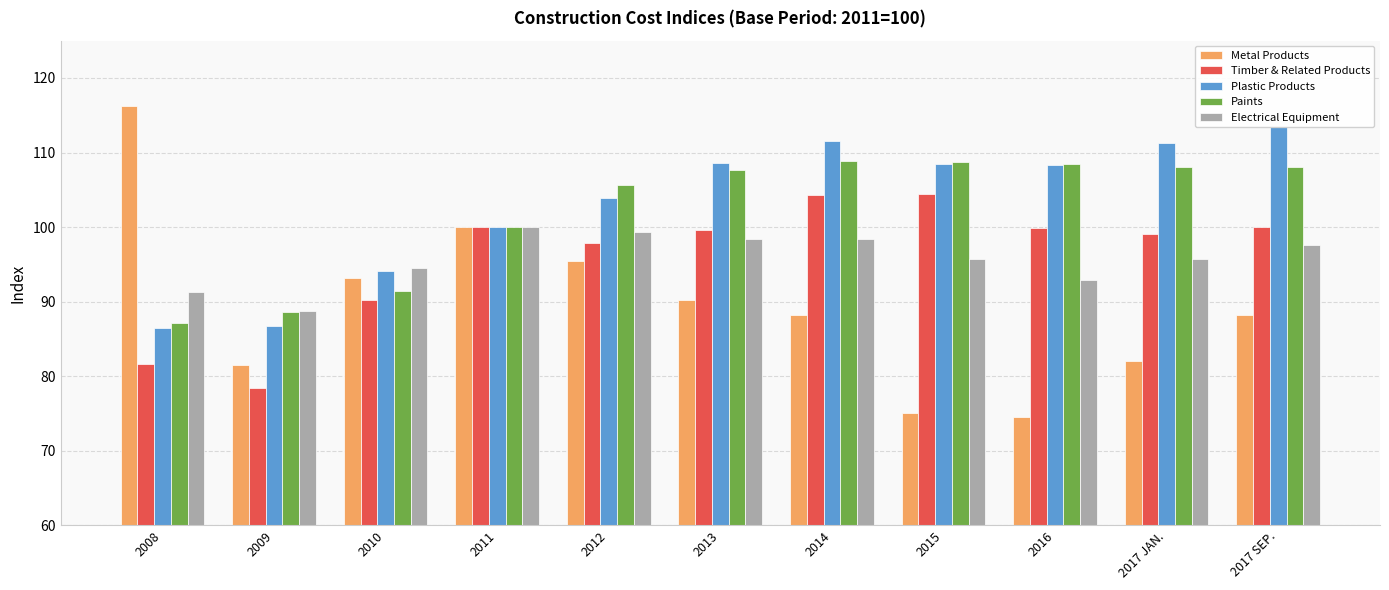

The value of Metal Products at 2017 JAN. is 137.2. True or false?

False